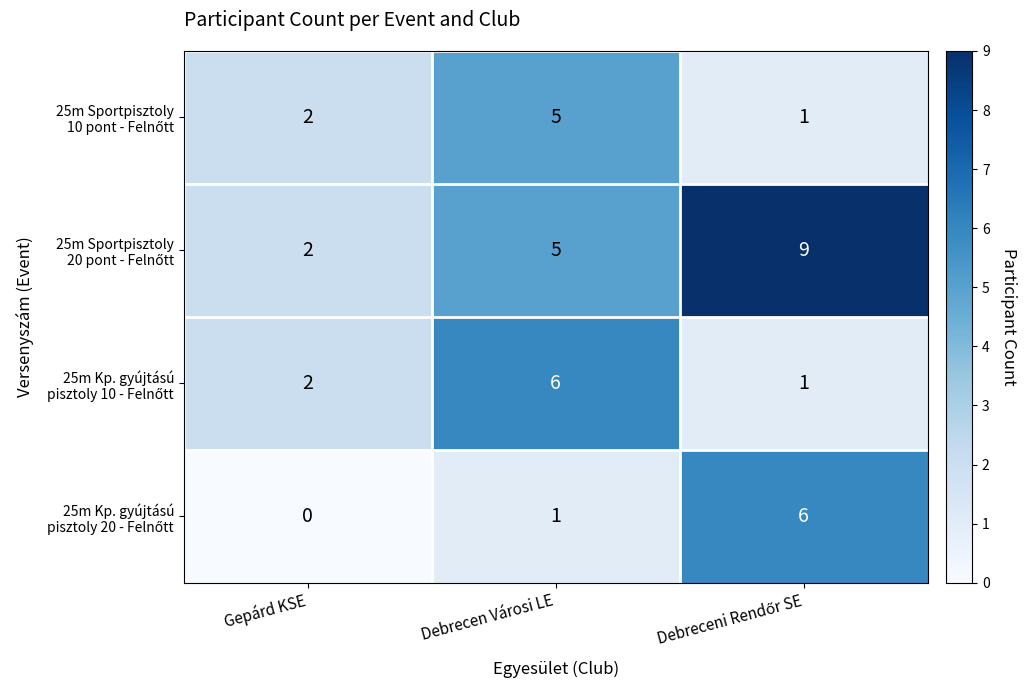

At which category does the chart reach its minimum across all series?

Gepárd KSE